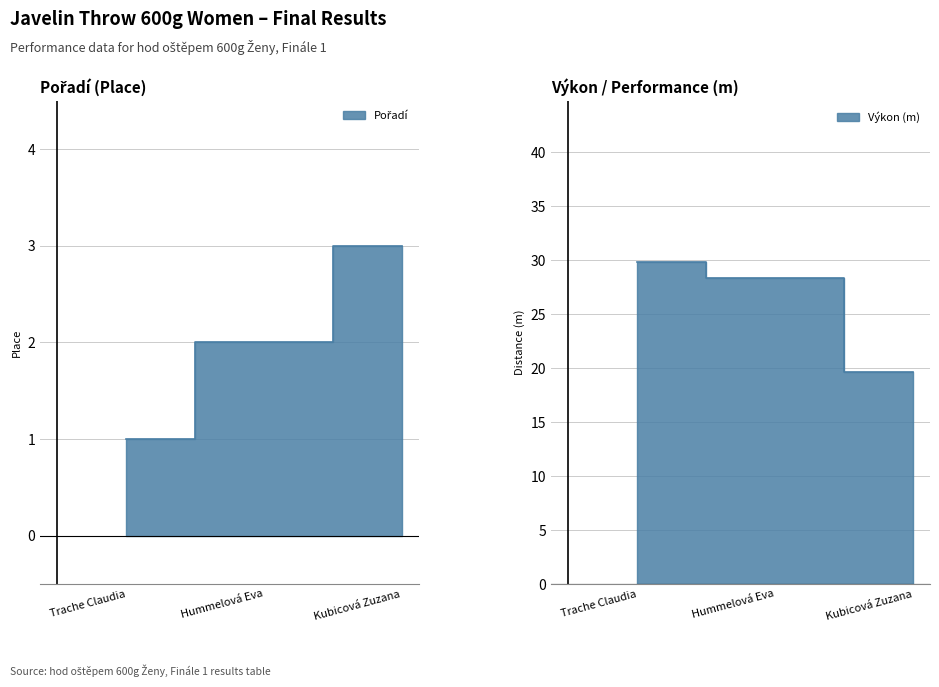

At how many categories does at least one series exceed 27?

2